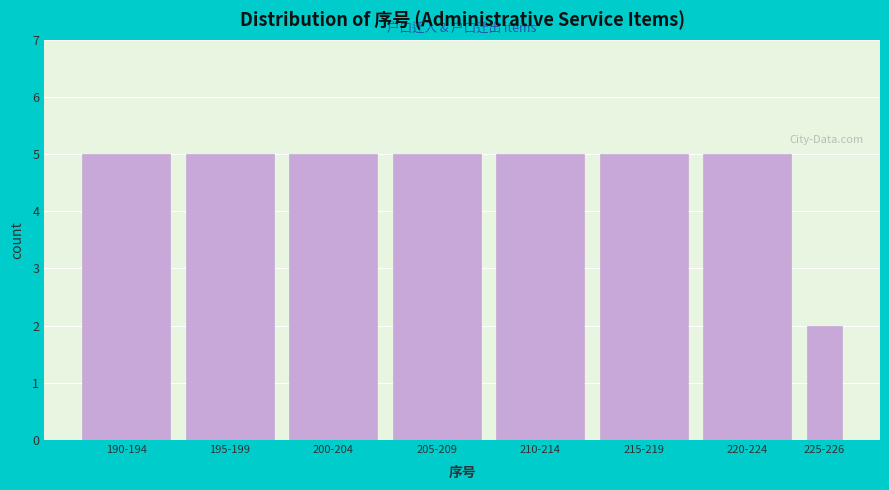

Reading left to right, transcribe all the data shown in this chart.

190-194=5	195-199=5	200-204=5	205-209=5	210-214=5	215-219=5	220-224=5	225-226=2